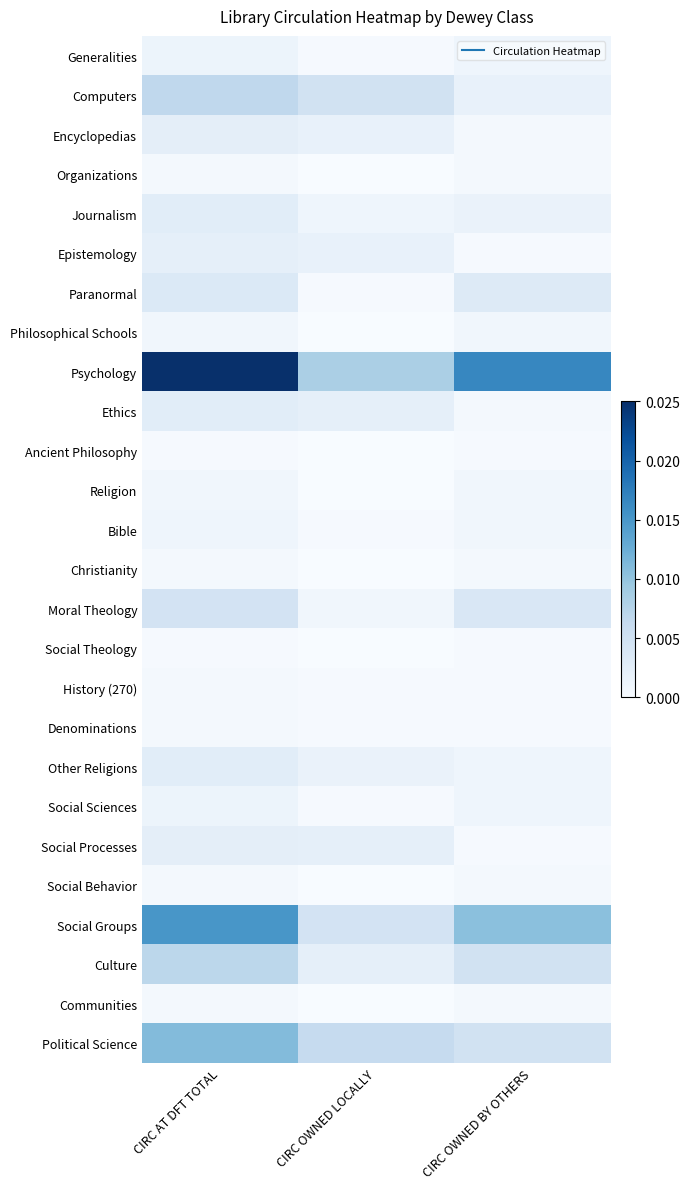

Which series changed the most between CIRC AT DFT TOTAL and CIRC OWNED LOCALLY?

Psychology